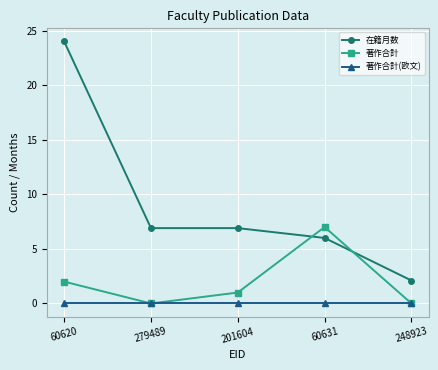

At which category does the chart reach its peak across all series?

60620